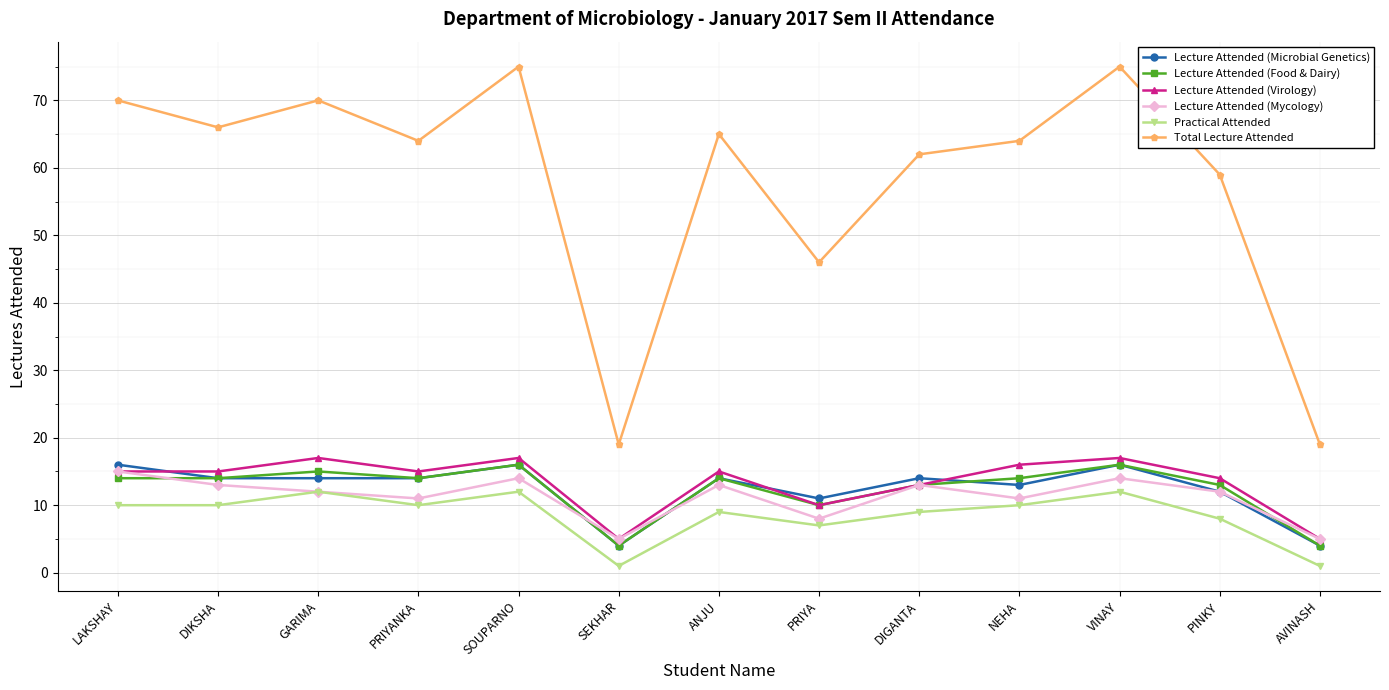

The Lecture Attended (Mycology) series shows 12 at PINKY. True or false?

True